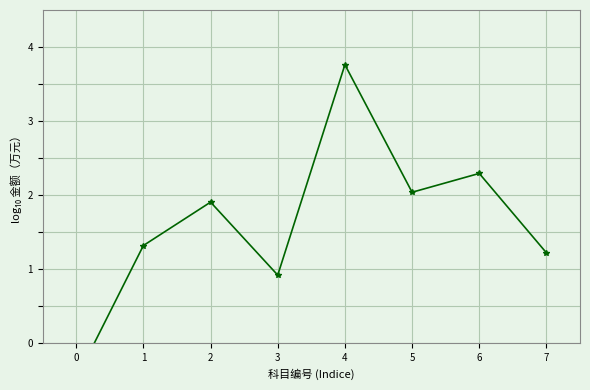

List the labels in order of value, smallest first.

0, 3, 7, 1, 2, 5, 6, 4